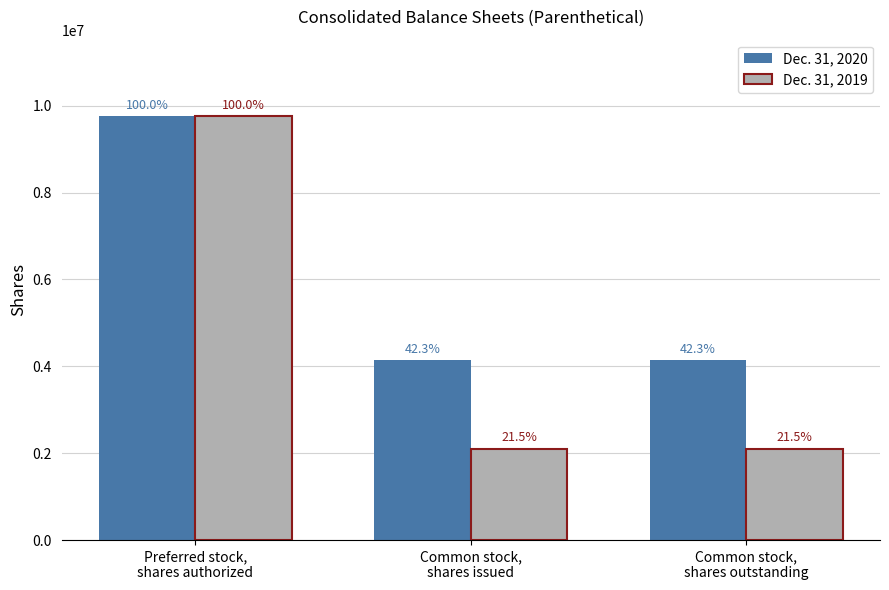

Which has a higher value, Common stock,
shares issued or Common stock,
shares outstanding?

Common stock,
shares issued